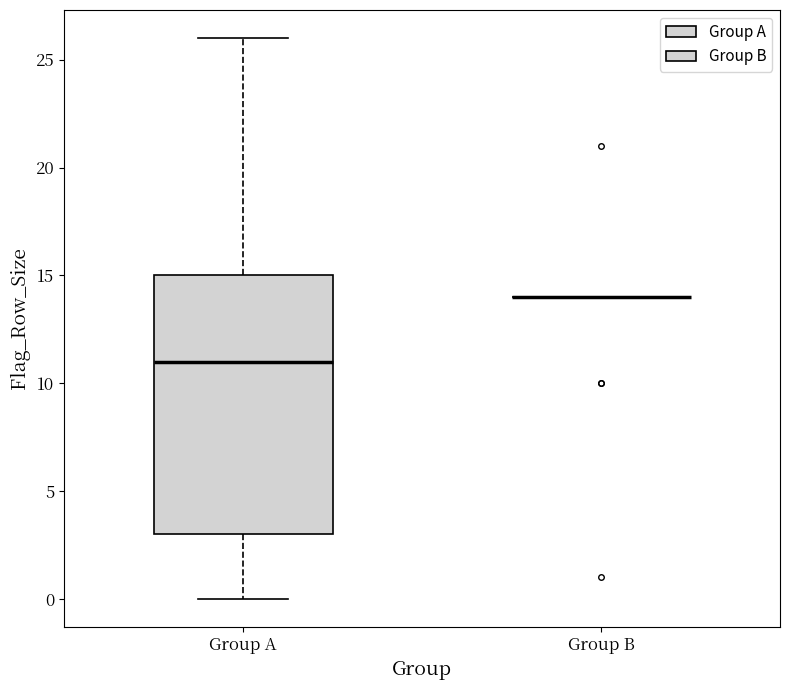

Reading left to right, read every box against the y-axis: the position of its median line, the range the box covers, and the ends of its whiskers. The values are not printed on the chart, so give them approximately, as read against the axis.

Group A: median 11, box 3 to 15, whiskers 0 to 26
Group B: box collapsed to a line at 14, whiskers 14 to 14